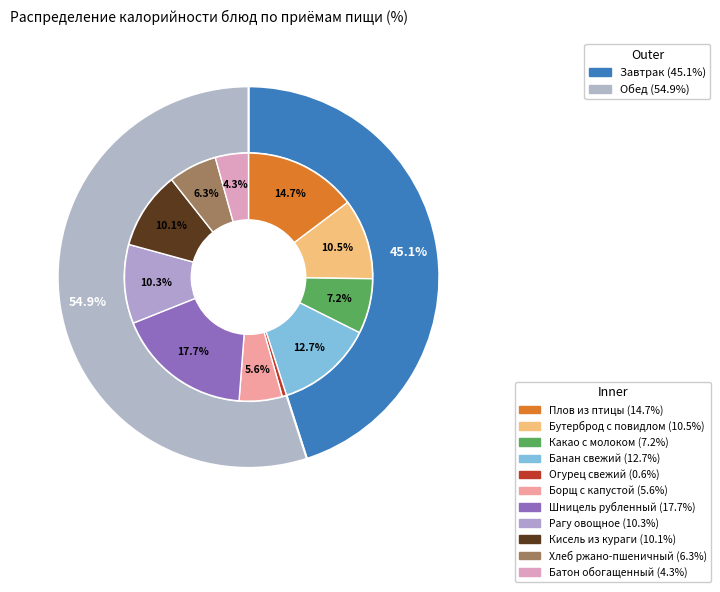

Count the number of slices in the pie.

2